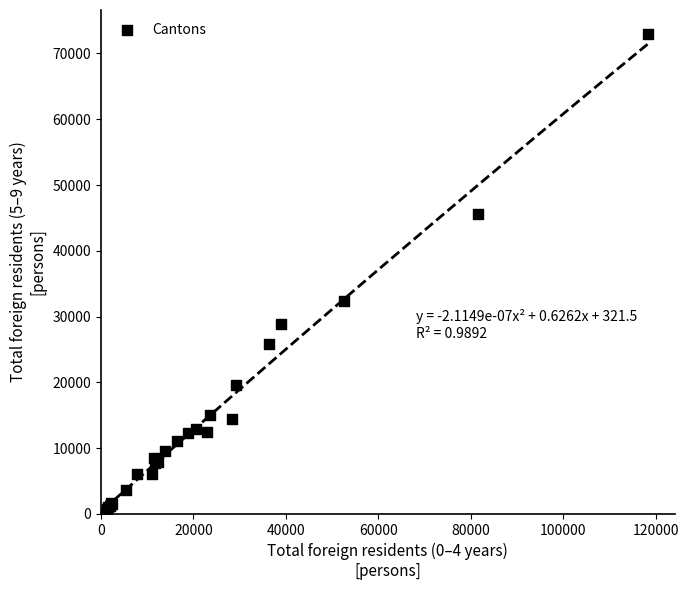

What Y value in the scatter plot is closest to 36645?

32366